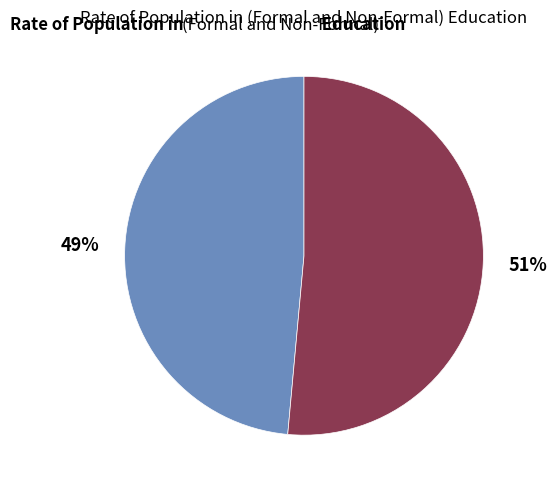

Is there a majority slice in this chart?

Yes